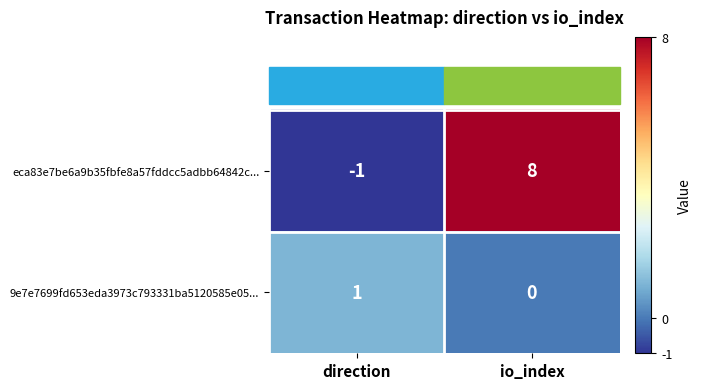

The value of 9e7e7699fd653eda3973c793331ba5120585e05... at io_index is 0. True or false?

True